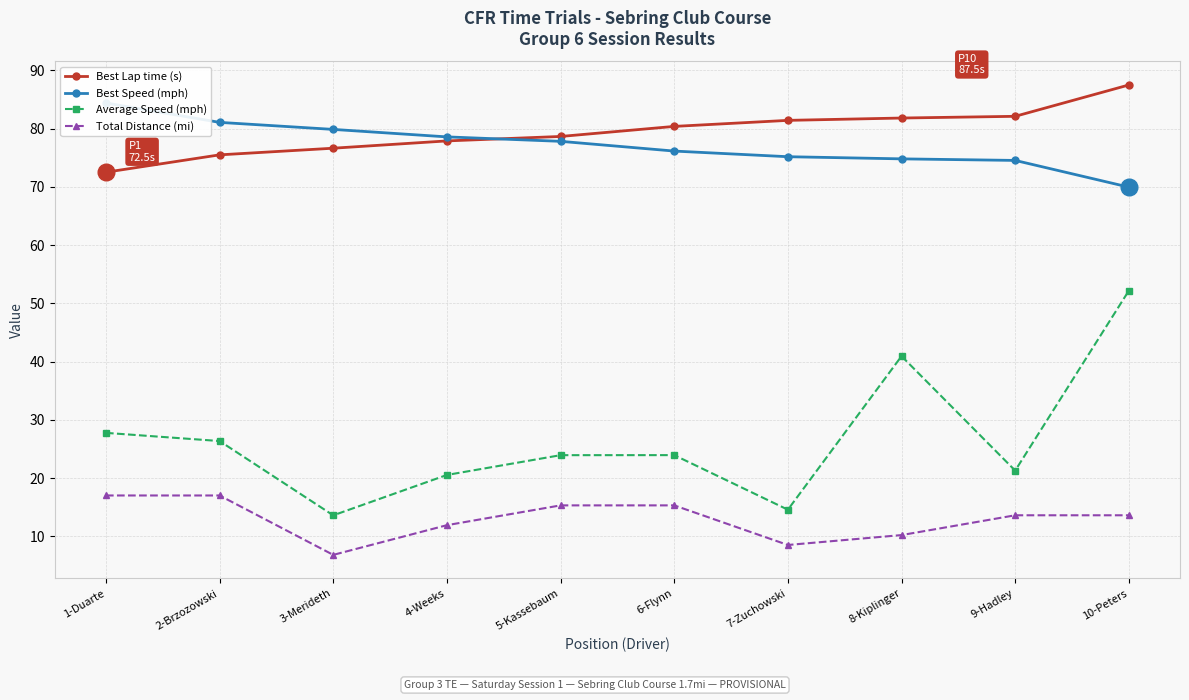

At how many categories does at least one series exceed 65?

10